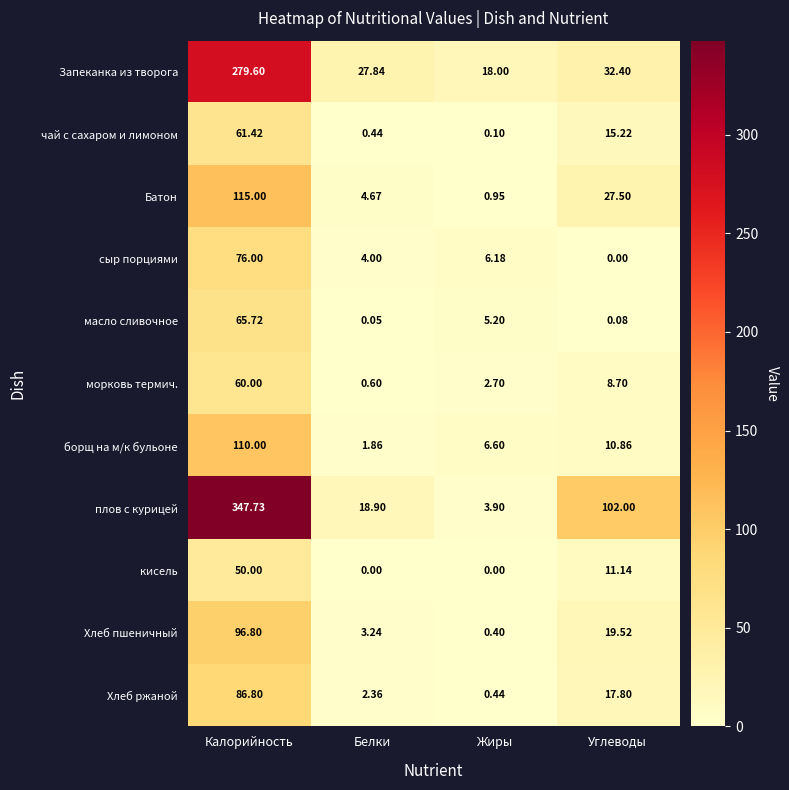

What is the spread (max minus min) of values at Калорийность?

297.7